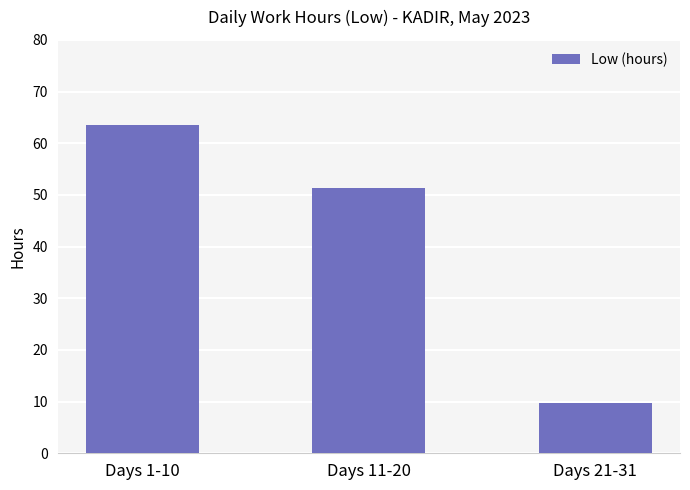

Are the bars grouped side by side (vs. stacked)?

No